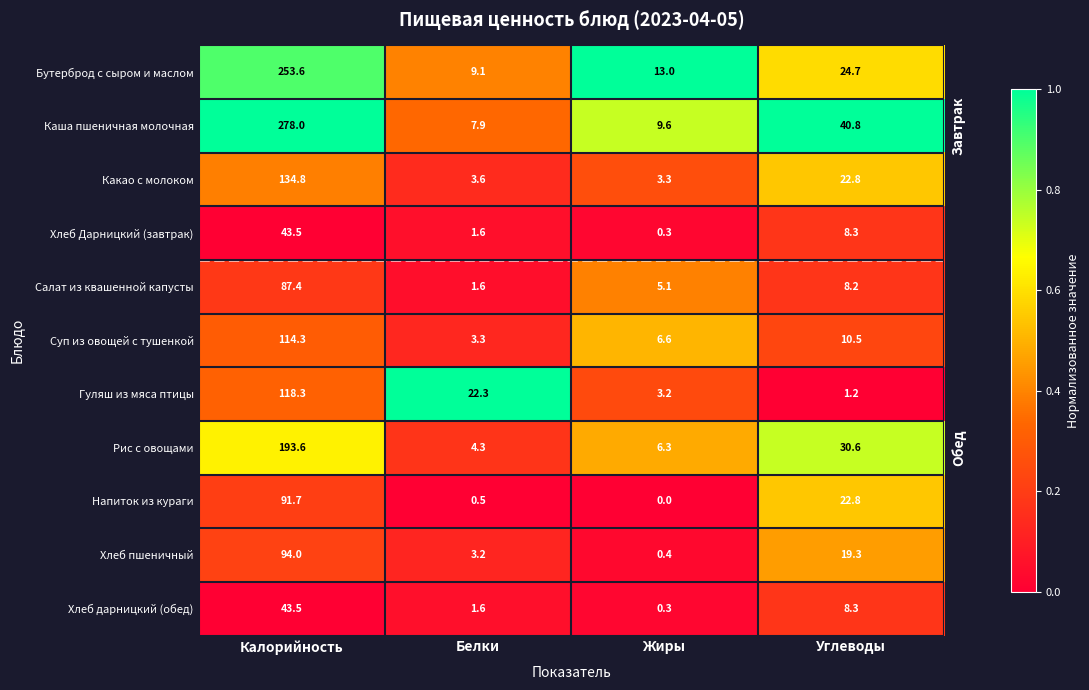

What is the total value across all series at Углеводы?

197.5